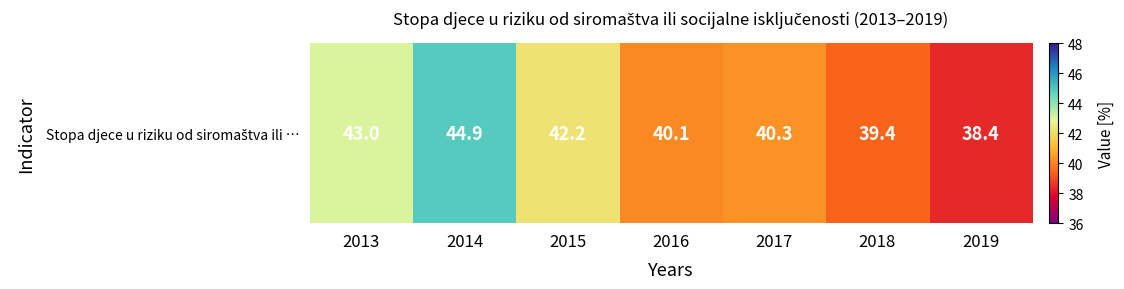

What is the change in value from 2016 to 2017?

+0.2